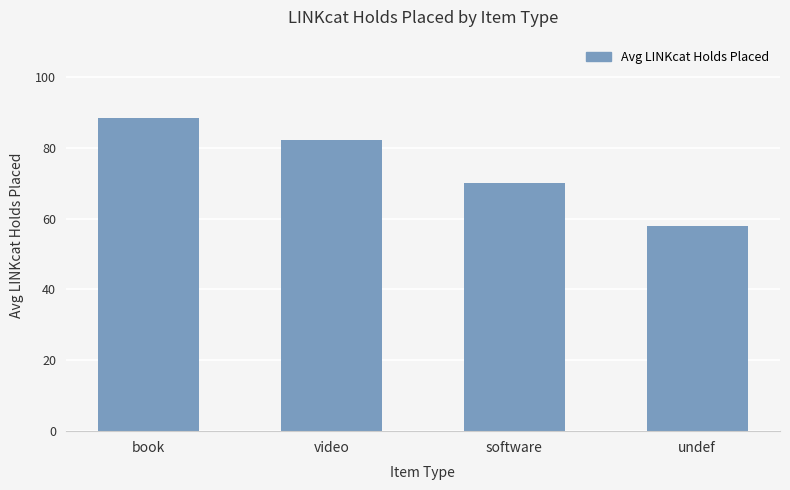

Which has a higher value, book or undef?

book